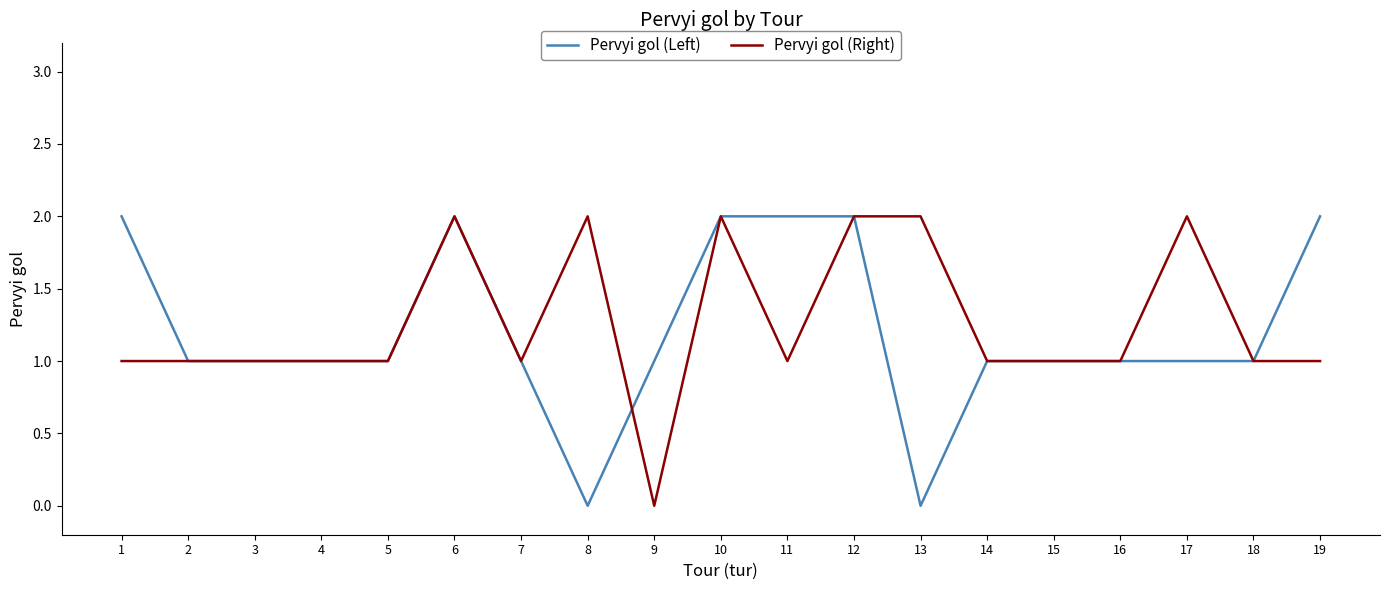

At which label does Pervyi gol (Right) reach its minimum?

9